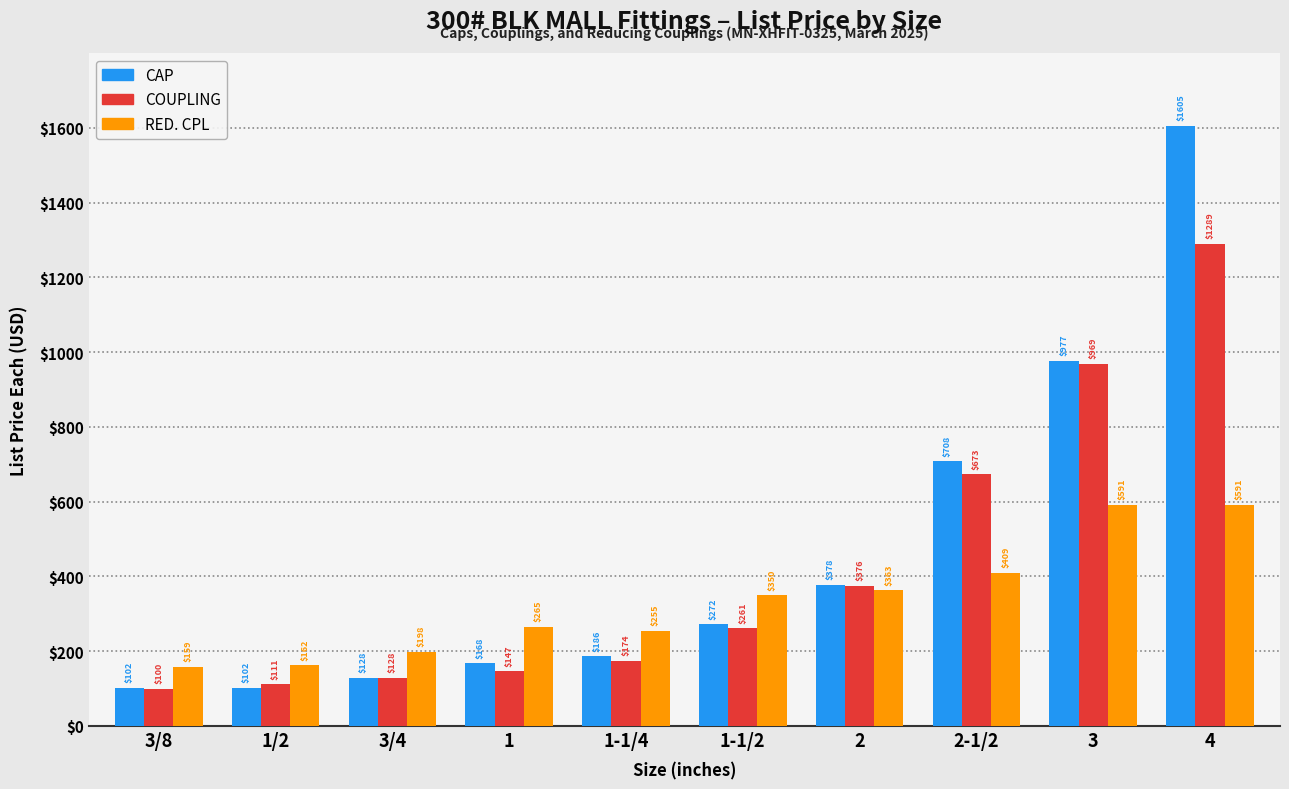

Which series has the largest total across all categories?

CAP